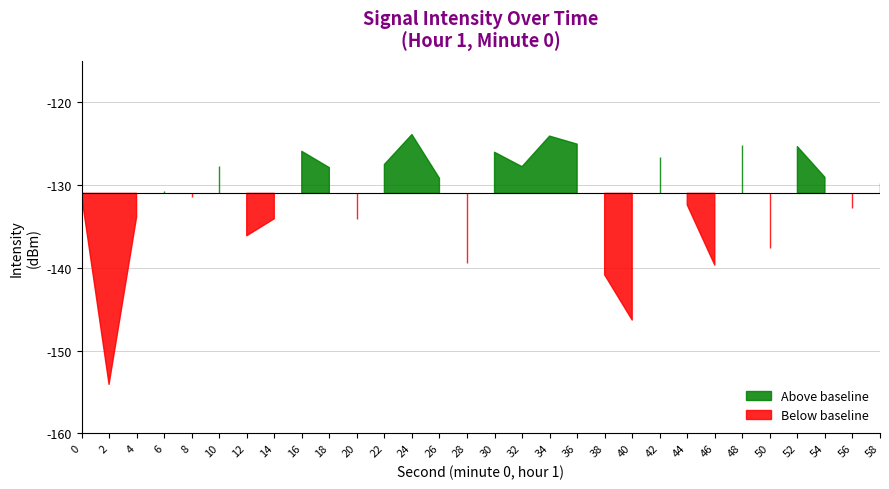

True or false: there are more than 2 points higher than both neighbors.

True